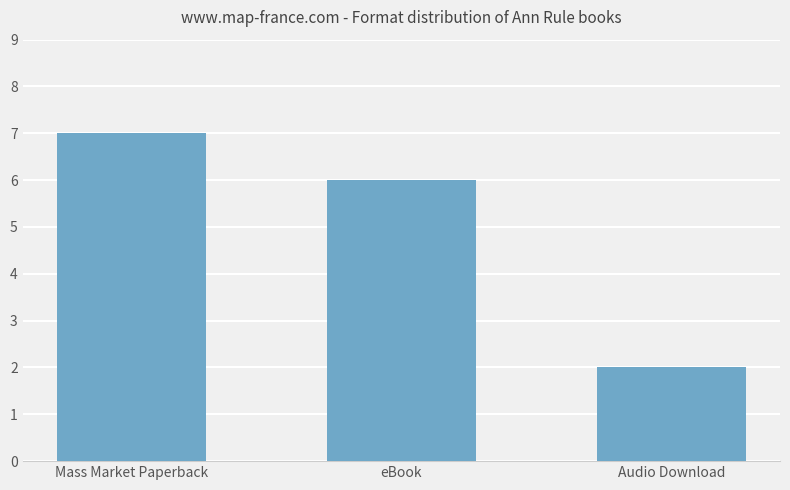

Is it true that the value at Mass Market Paperback is 7?

True